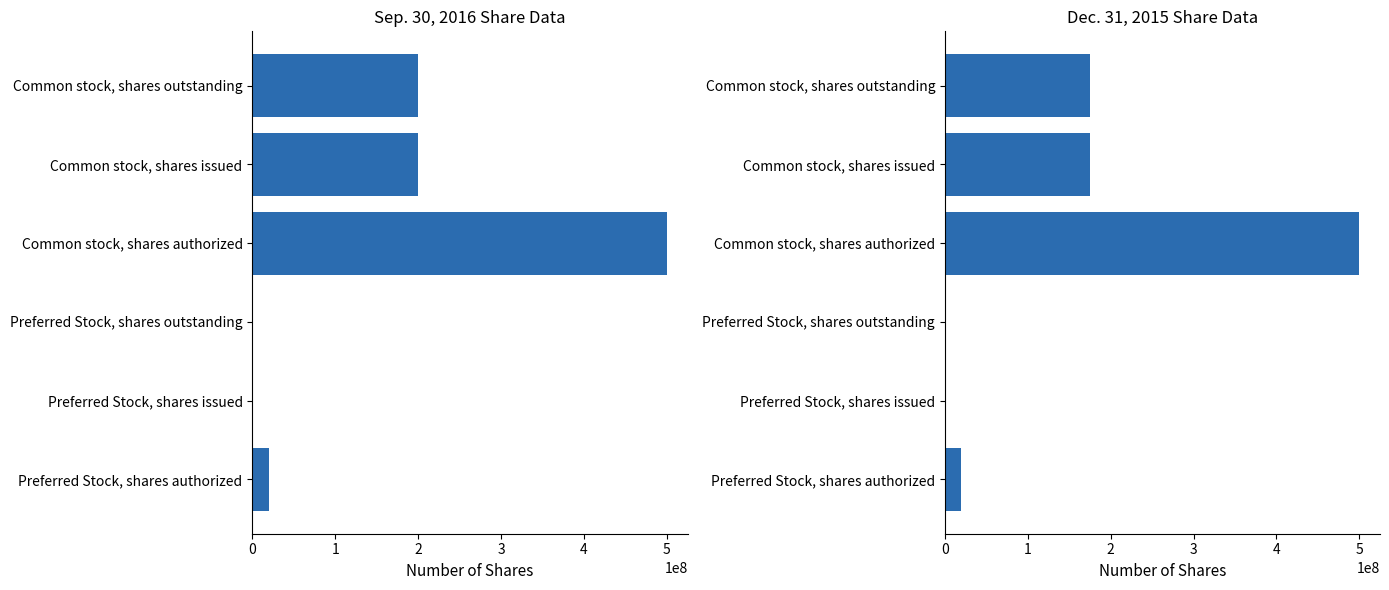

List the series in order of their peak value, lowest first.

Sep. 30, 2016, Dec. 31, 2015